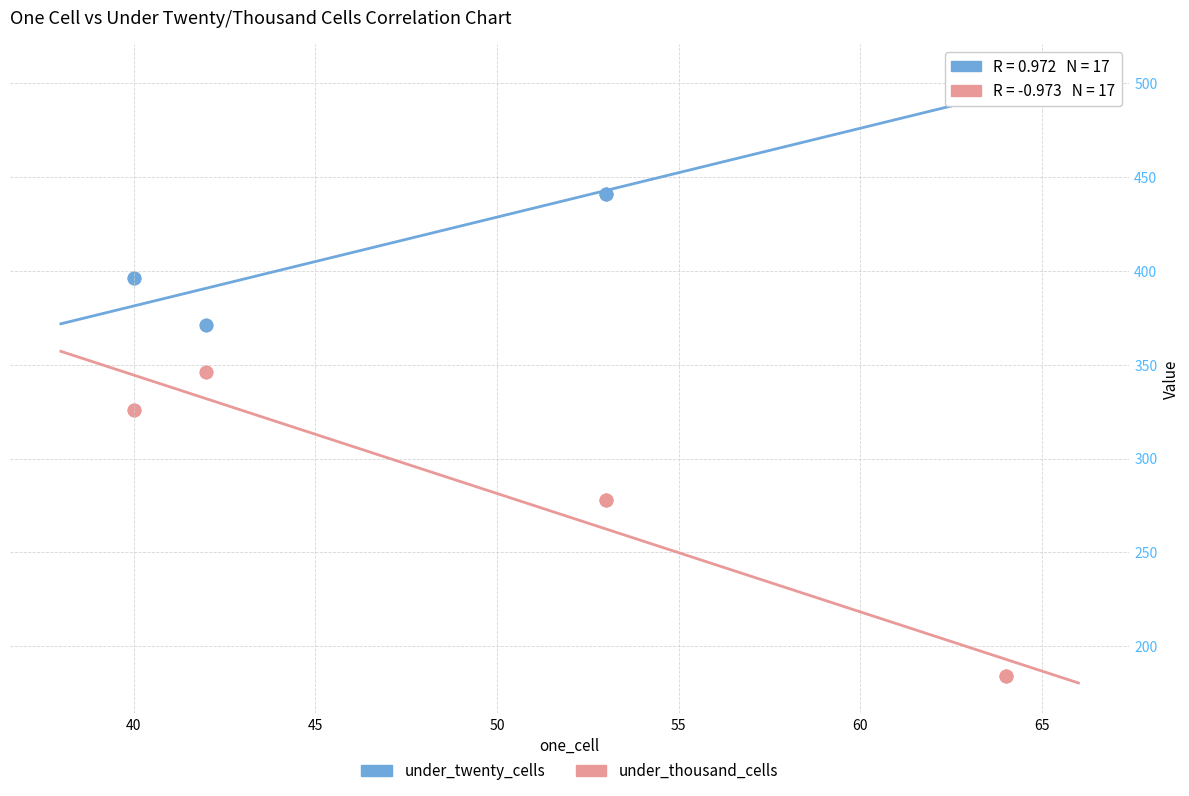

Which series reaches the maximum Y coordinate?

under_twenty_cells